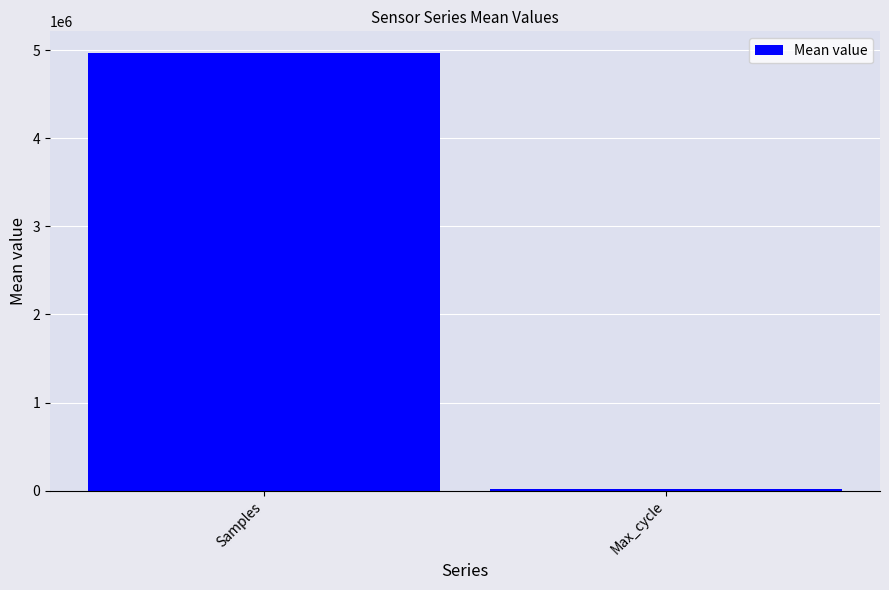

Count the number of categories in the chart.

2